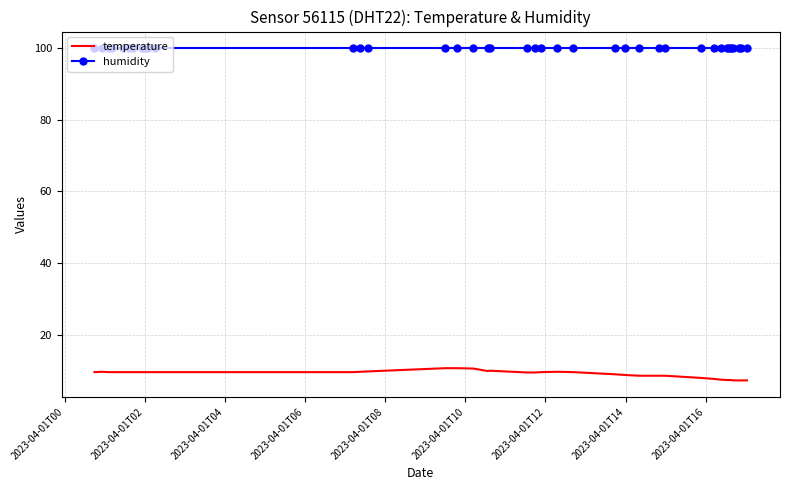

True or false: temperature and humidity cross at least once.

False